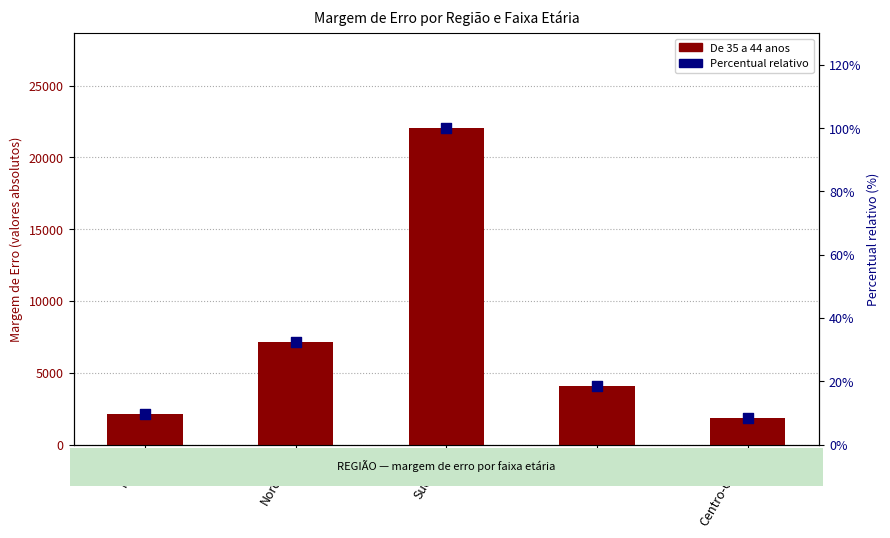

At which category is the sum across all series the highest?

Sudeste